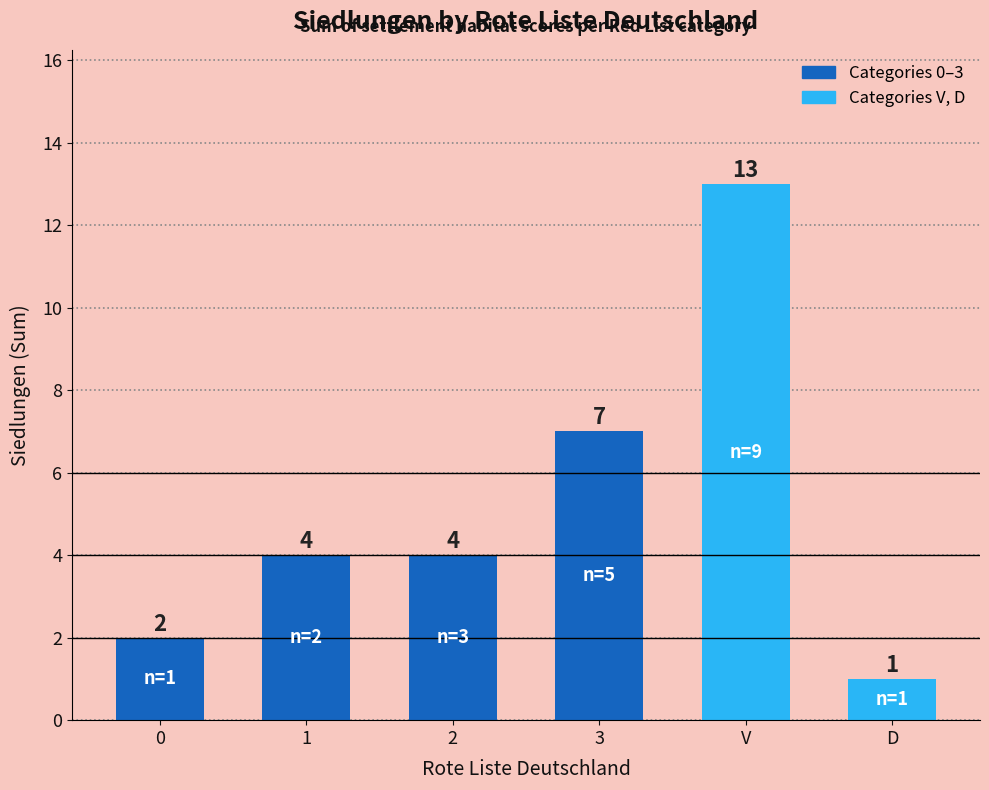

Which has a higher value, 0 or V?

V